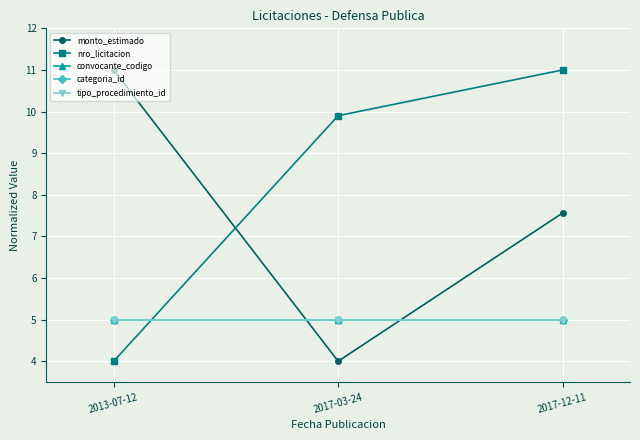

What position from the left is 2017-12-11?

3